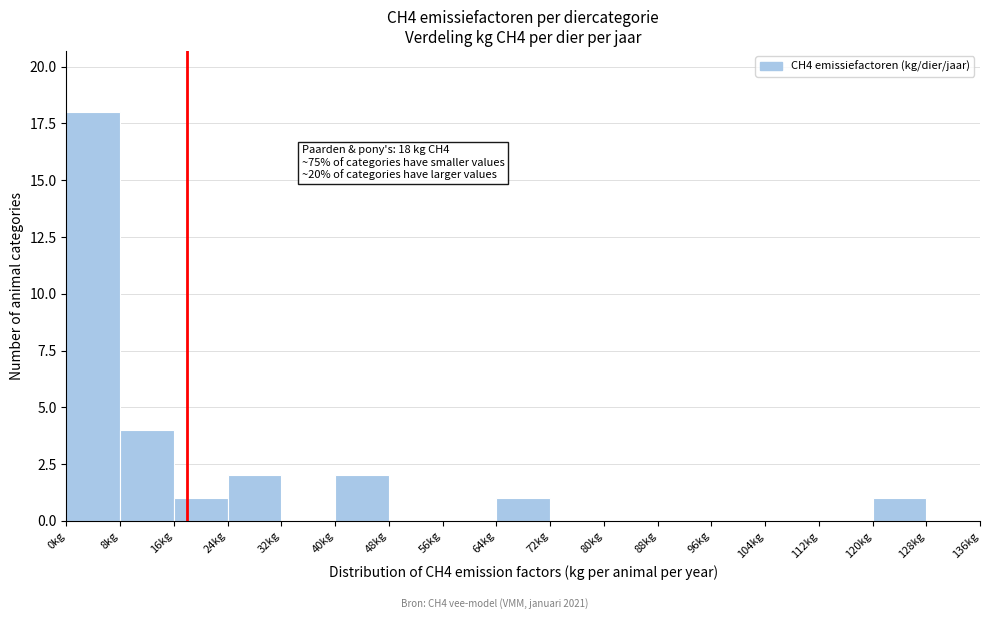

Over which range of the x-axis is the bar tallest?

0 to 8